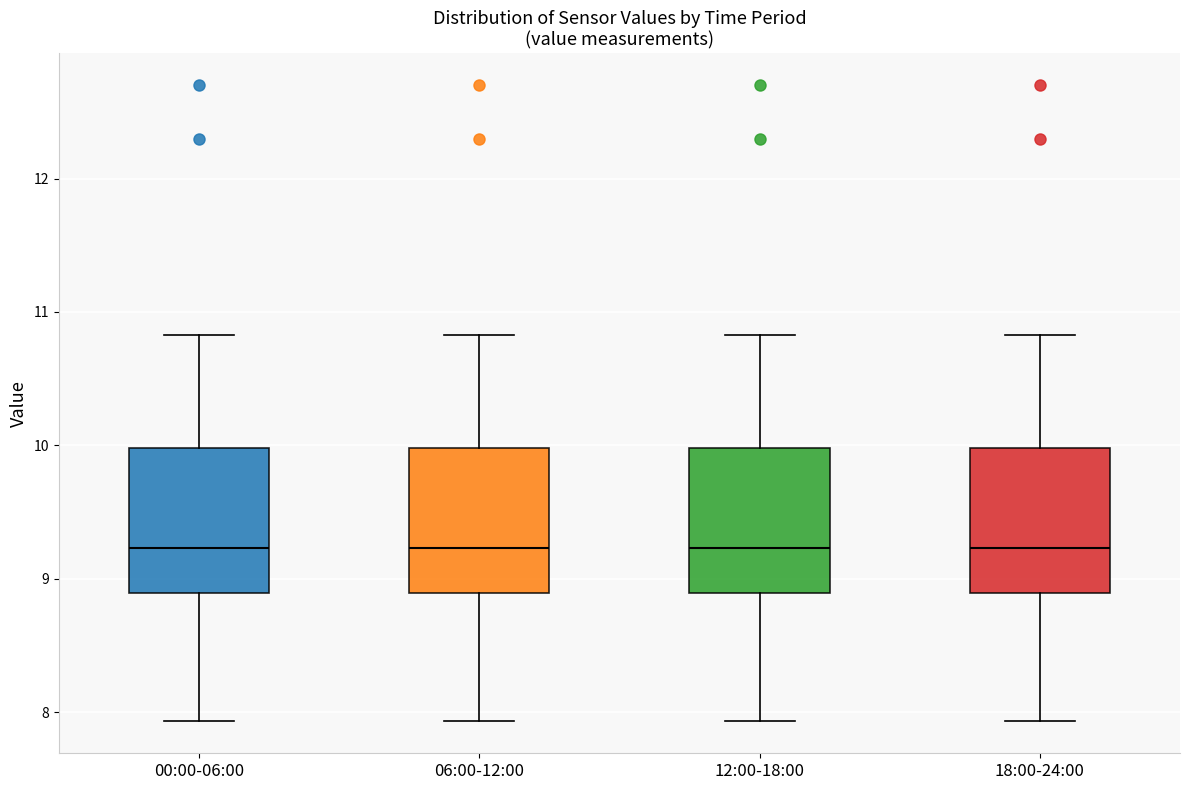

Reading left to right, transcribe this box plot: for each box, give where its median line is, the range the box spans, and where its two whiskers end, as read against the y-axis. The values are not printed on the chart, so give them approximately, as read against the axis.

00:00-06:00: median 9.2, box 8.9 to 10.0, whiskers 7.9 to 10.8
06:00-12:00: median 9.2, box 8.9 to 10.0, whiskers 7.9 to 10.8
12:00-18:00: median 9.2, box 8.9 to 10.0, whiskers 7.9 to 10.8
18:00-24:00: median 9.2, box 8.9 to 10.0, whiskers 7.9 to 10.8